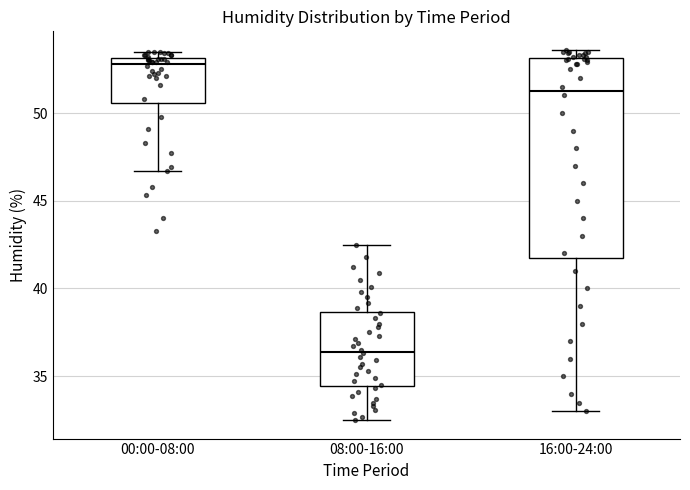

Where is the upper edge of the box for 00:00-08:00 on the y-axis? The values are not printed on the chart, so give them approximately, as read against the axis.

53.0